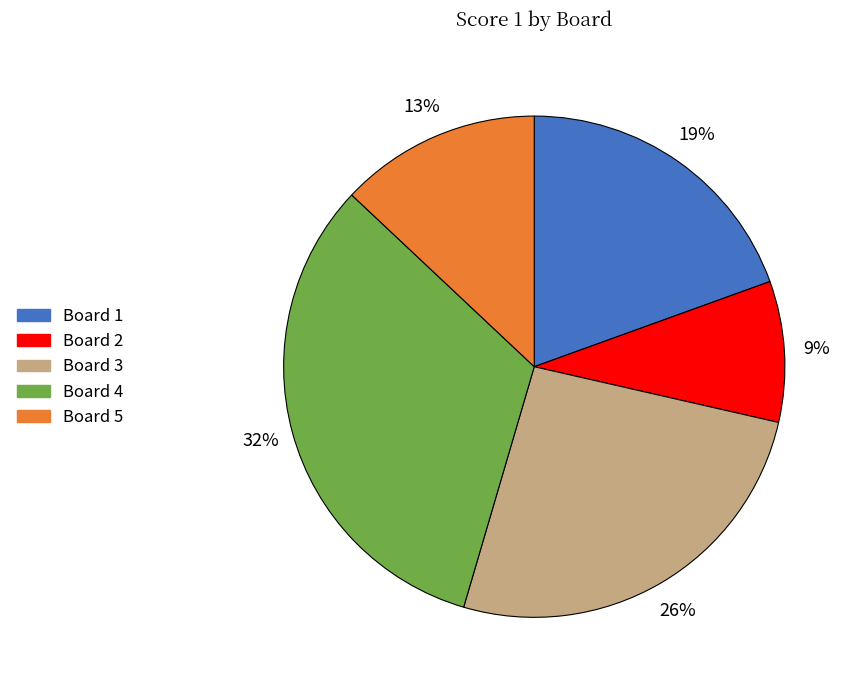

To the nearest percent, what is the average slice percentage?

20%